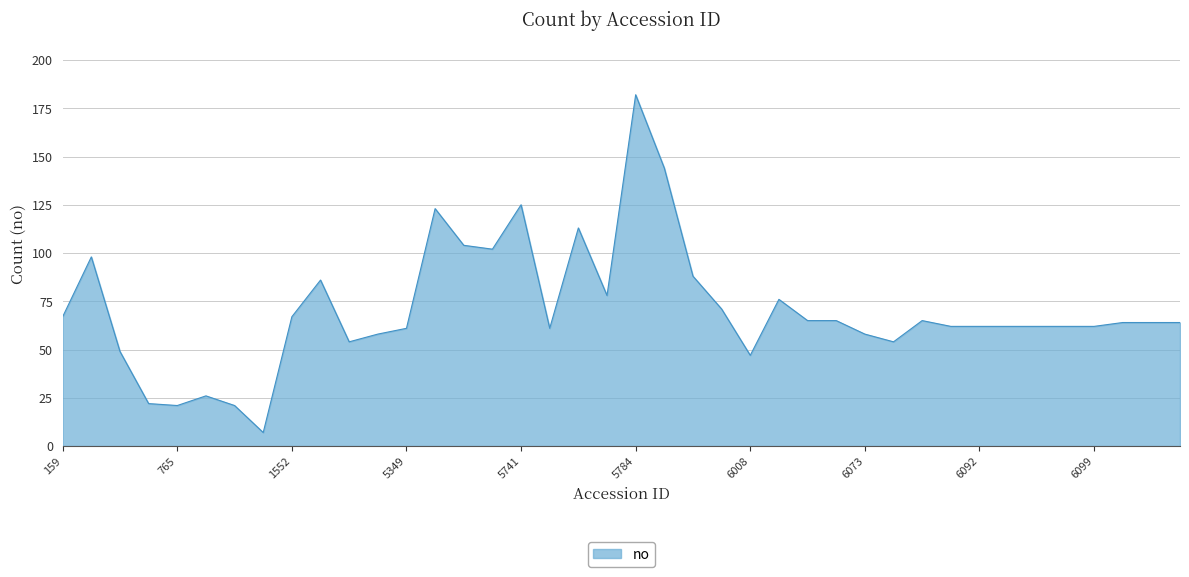

What is the greatest value displayed?

182